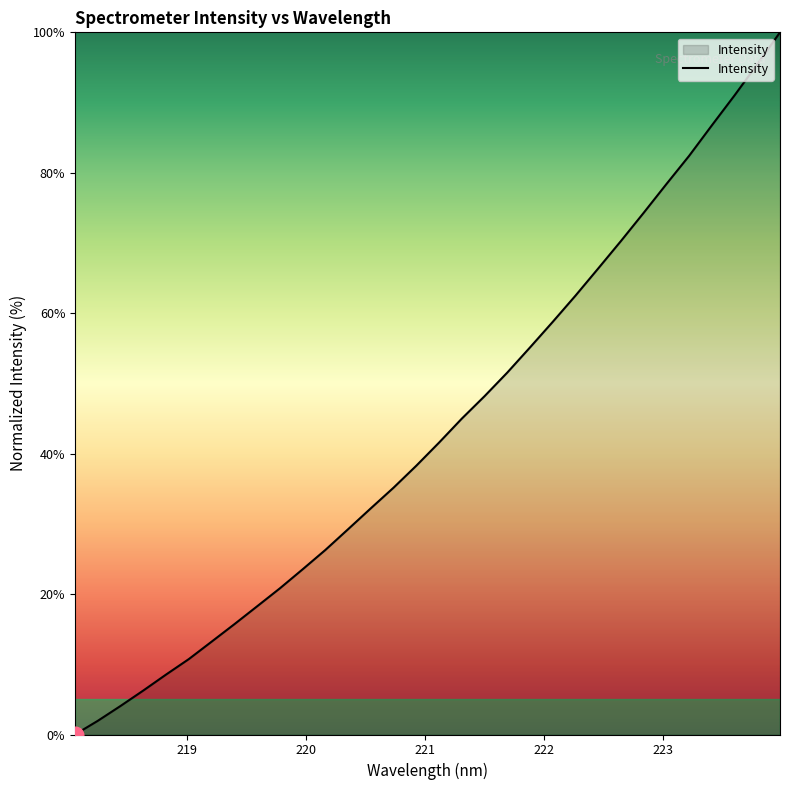

What is the difference between the maximum and minimum values?

100.0